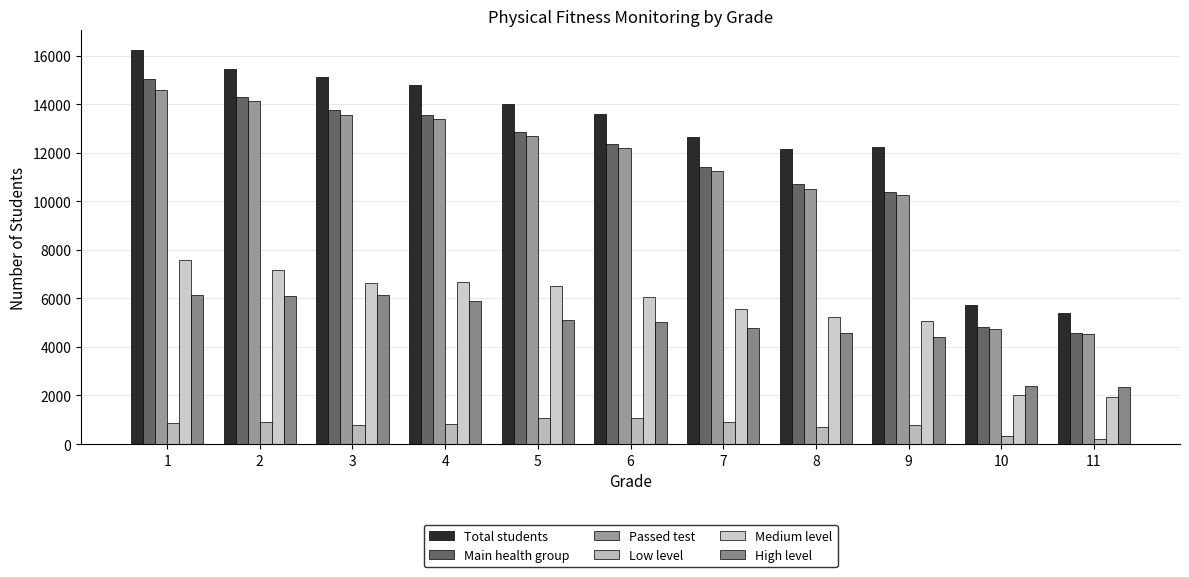

Is it true that Passed test equals 20434.7 at 5?

False